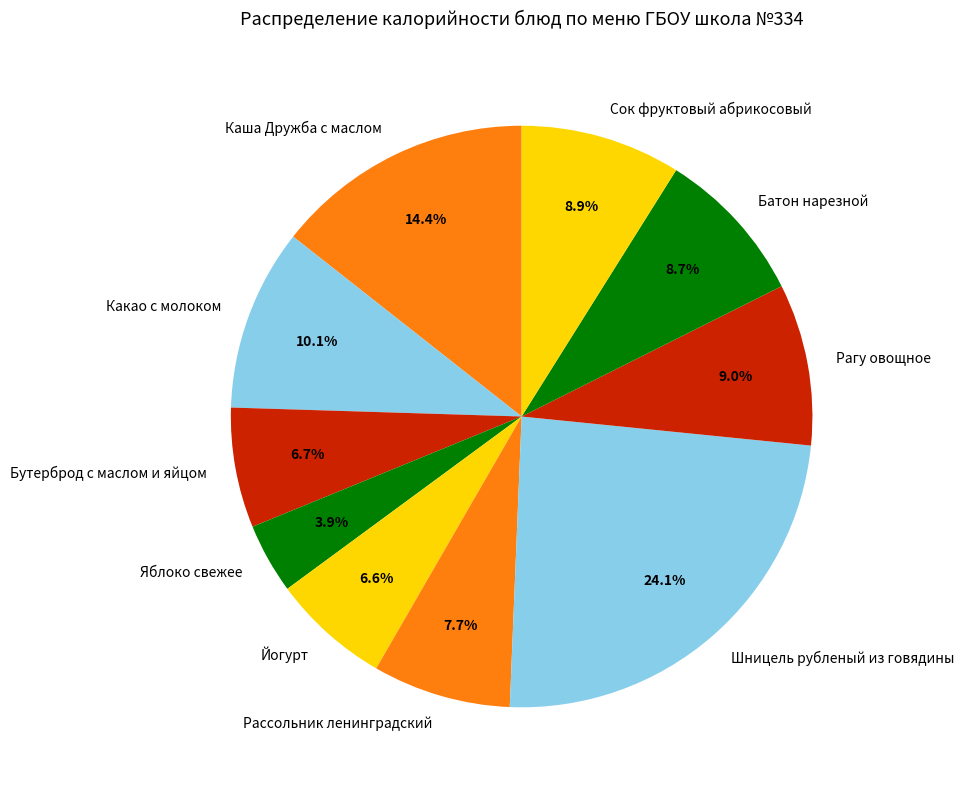

What is the ratio of the value at Какао с молоком to the value at Рассольник ленинградский?

1.3